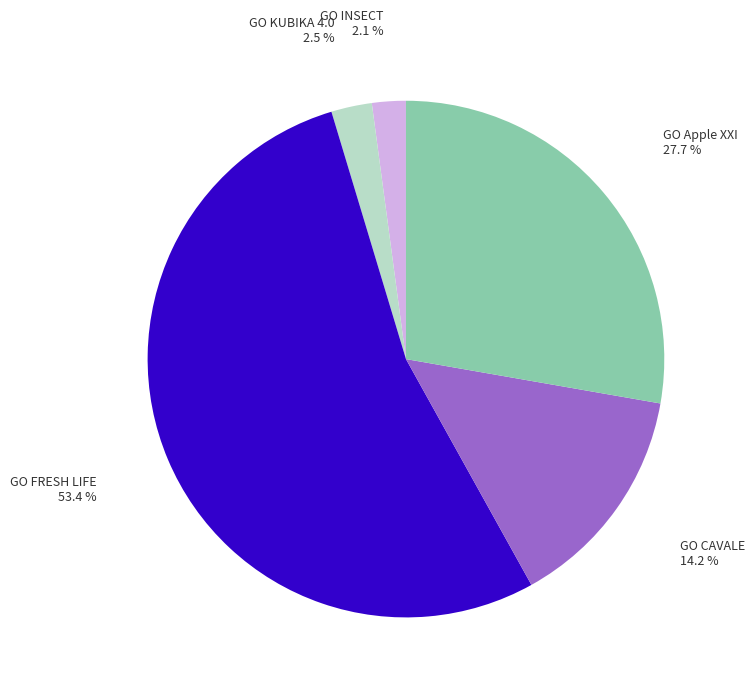

To the nearest percent, what percentage of the pie is GO FRESH LIFE?

53%